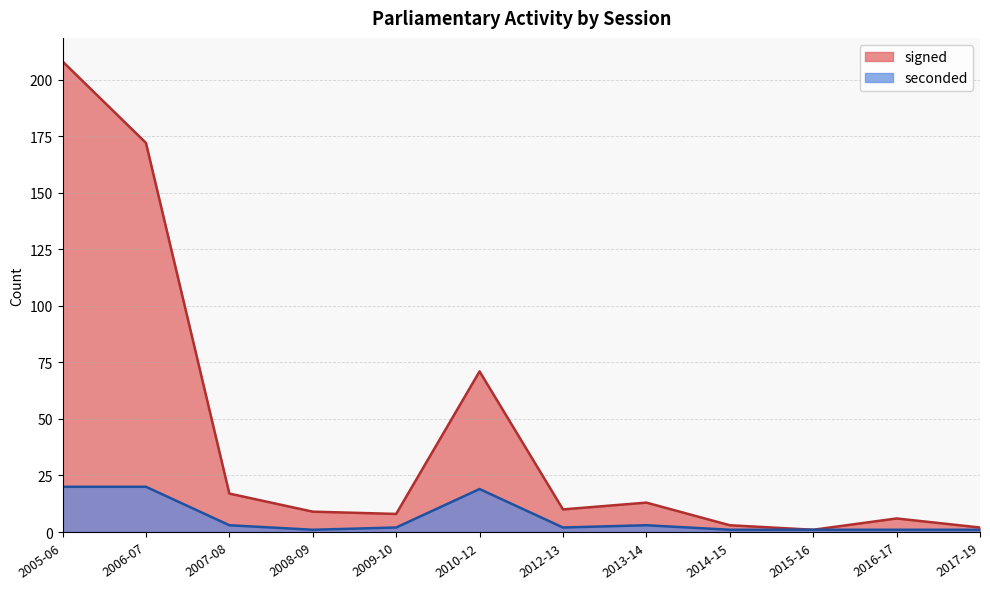

What is the value of the seconded point at the 3rd from the left?

3